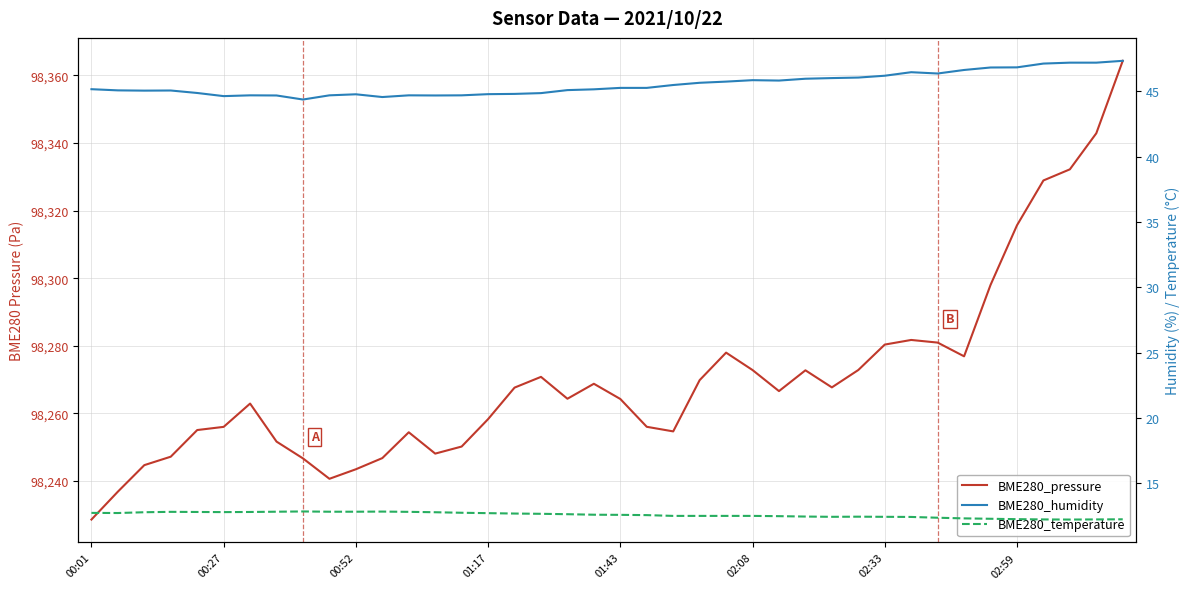

How many data points does each series have?

40